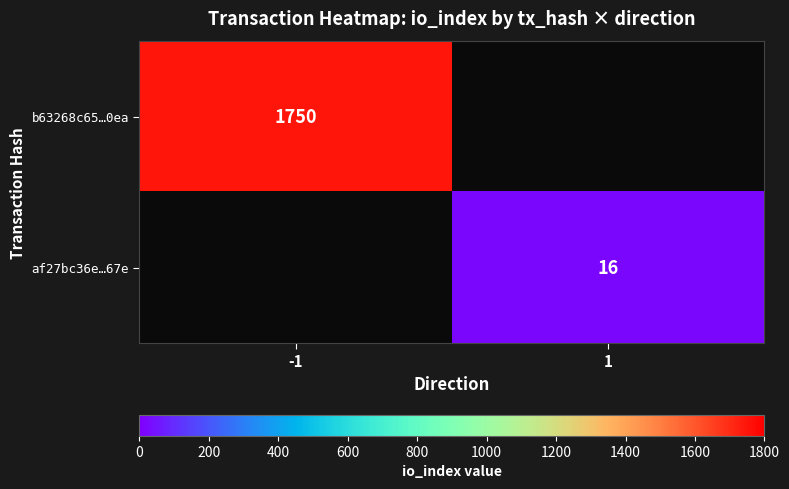

Is the value of af27bc36e…67e at 1 greater than the value of b63268c65…0ea at -1?

No